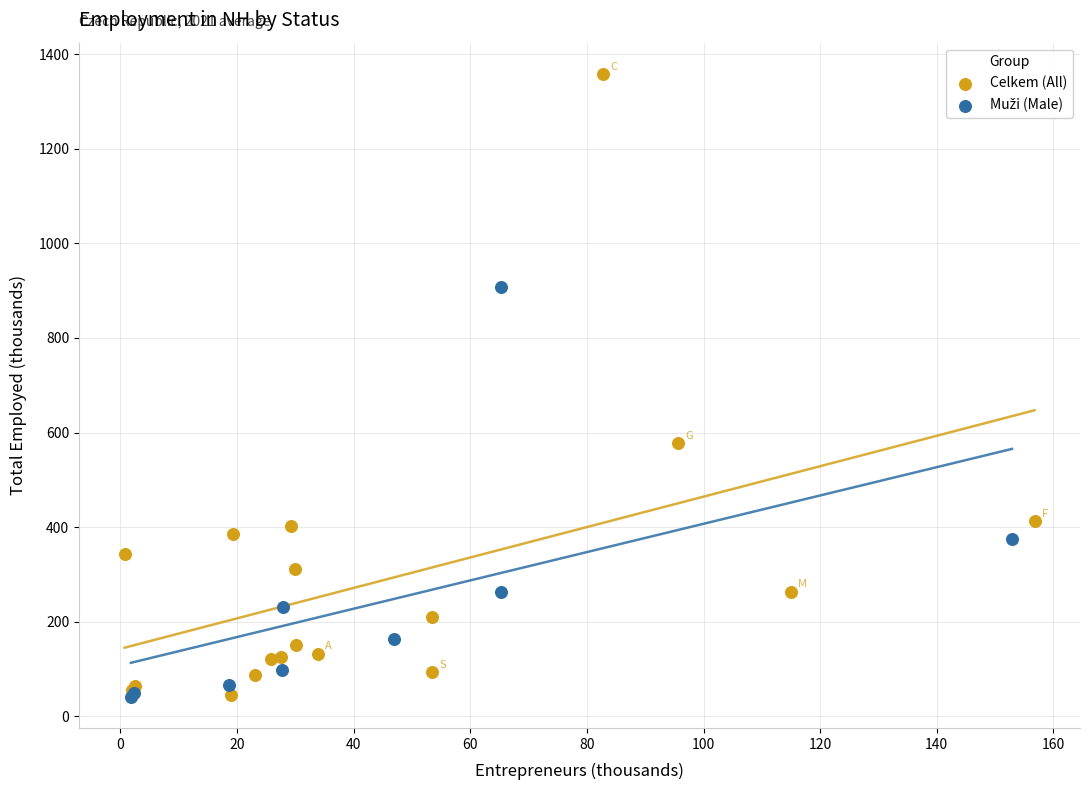

Which series has the largest Y range (max minus min)?

Celkem (All)